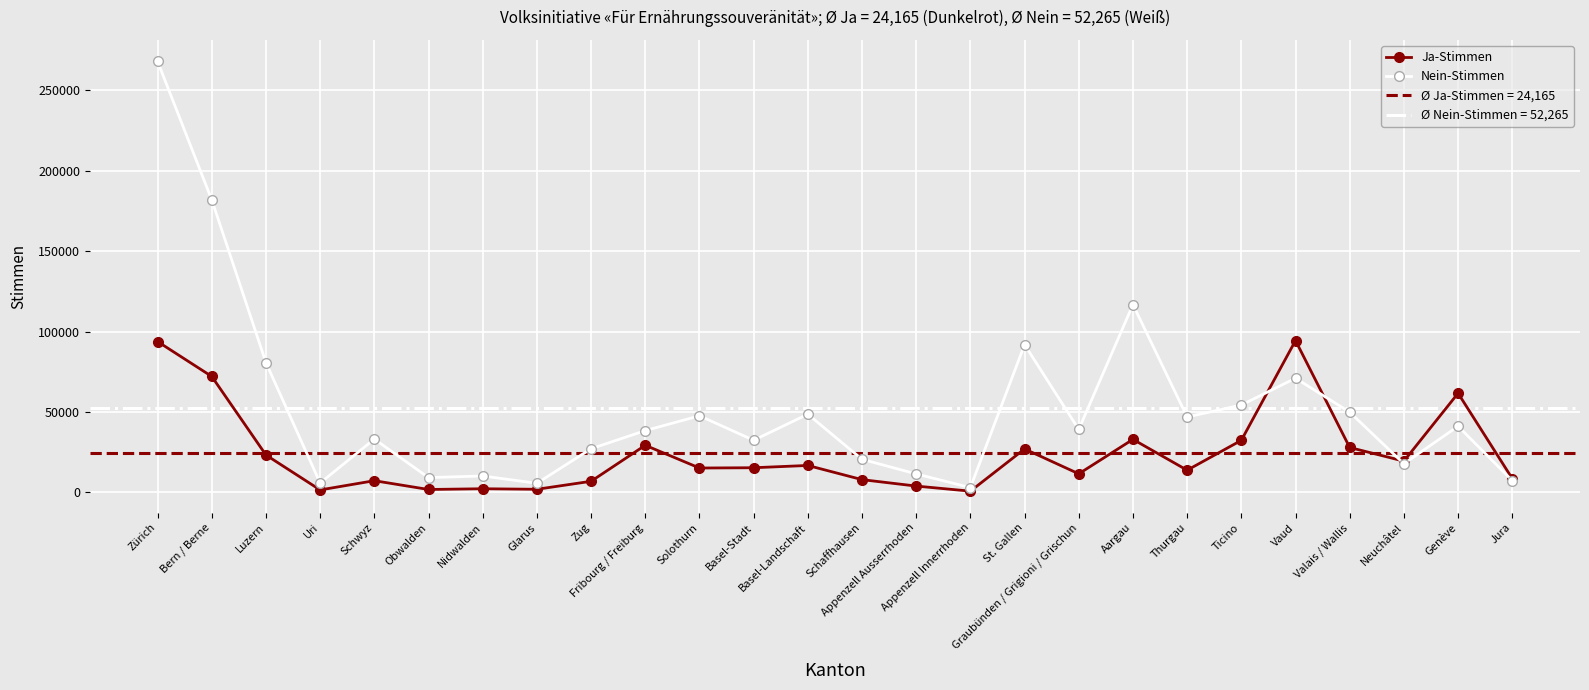

How many data points does each series have?

26